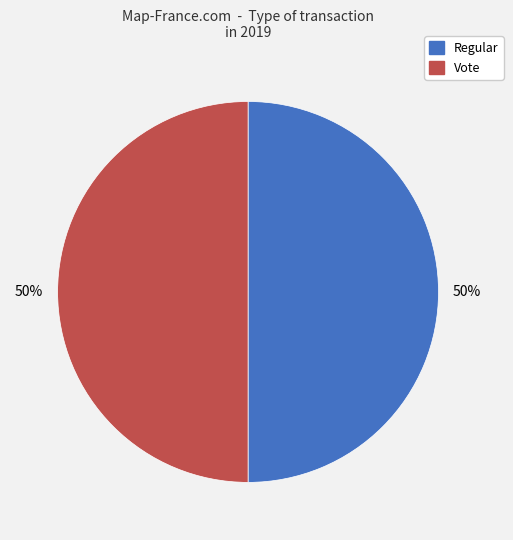

Count the number of slices in the pie.

2